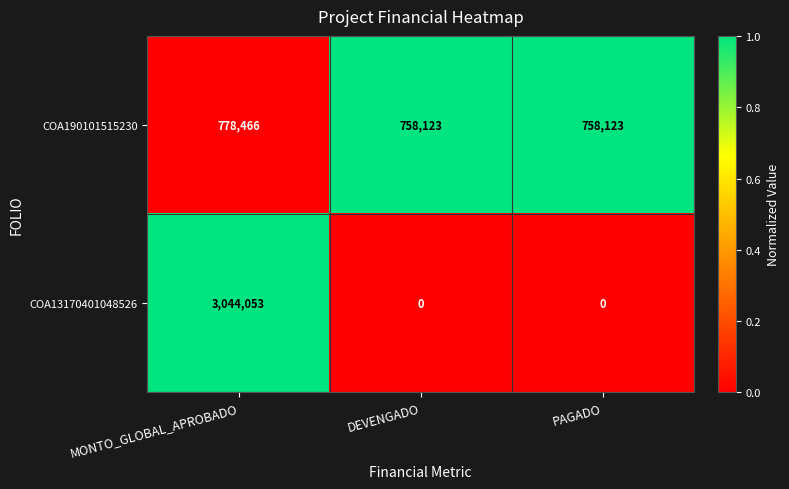

Rank the series by their maximum value, from lowest to highest.

COA190101515230, COA13170401048526